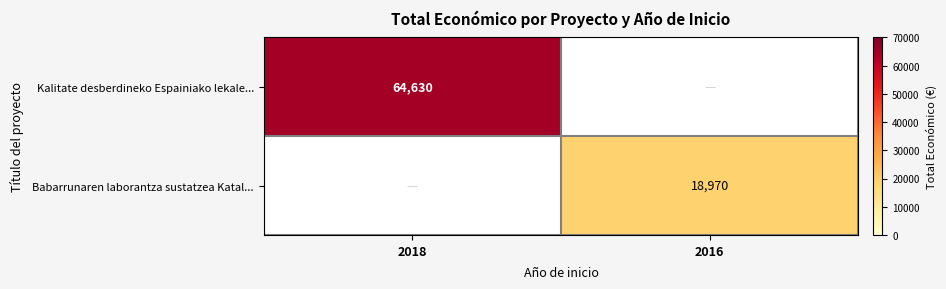

Is the value of Babarrunaren laborantza sustatzea Katal... at 2016 greater than the value of Kalitate desberdineko Espainiako lekale... at 2018?

No